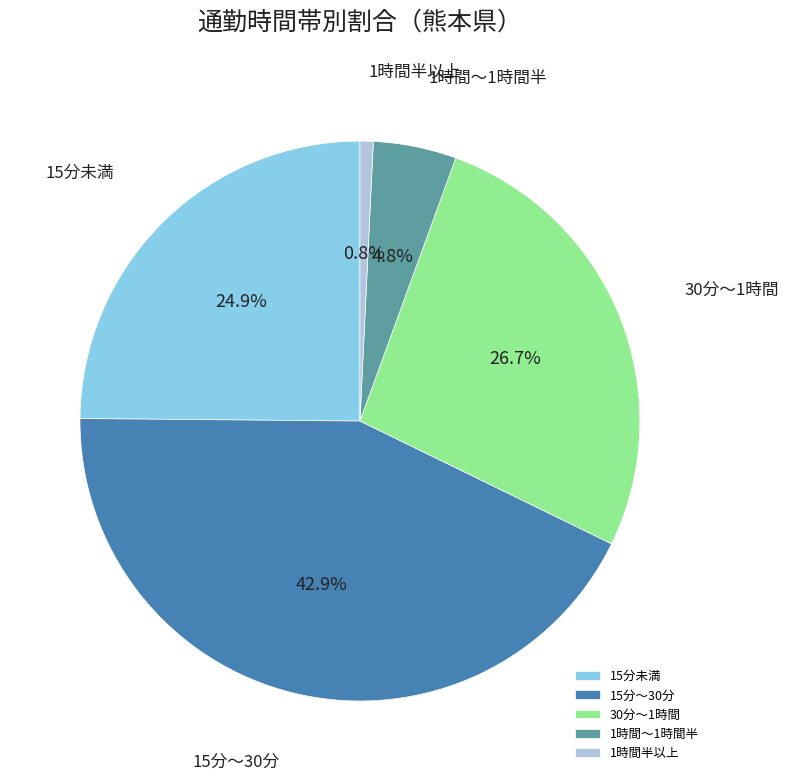

To the nearest percent, what percentage of the pie is 1時間半以上?

1%